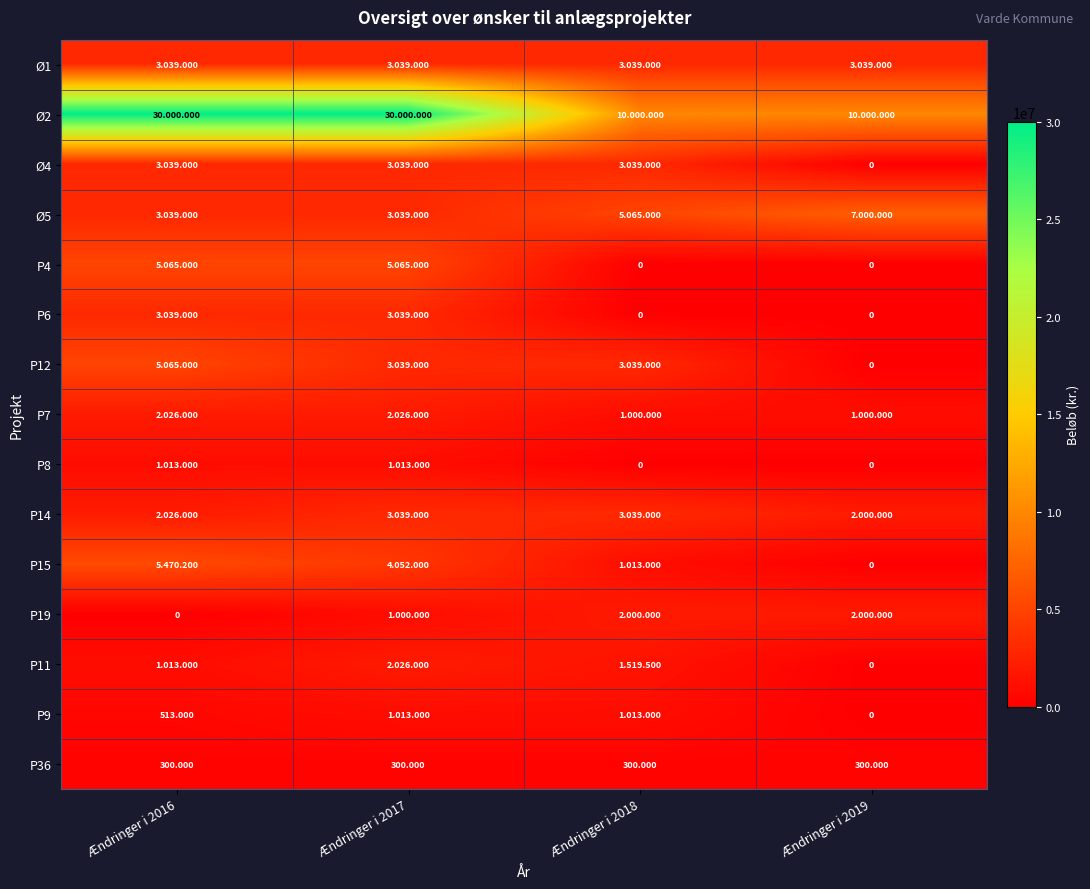

The P19 series shows 1000000 at Ændringer i 2017. True or false?

True